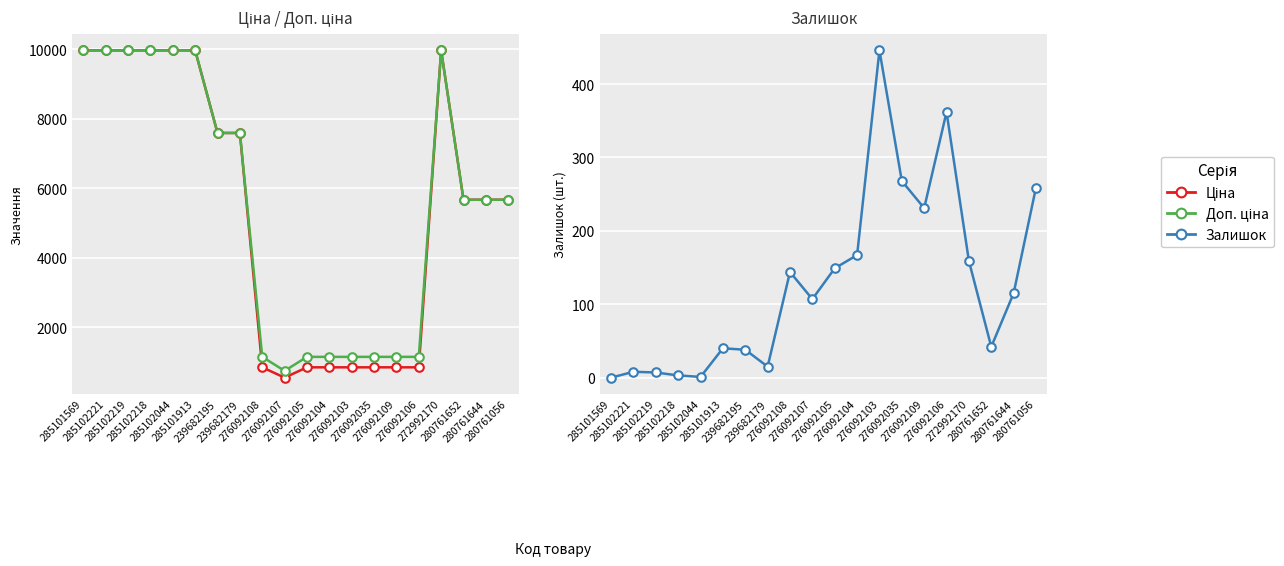

At how many categories does at least one series exceed 4048?

12